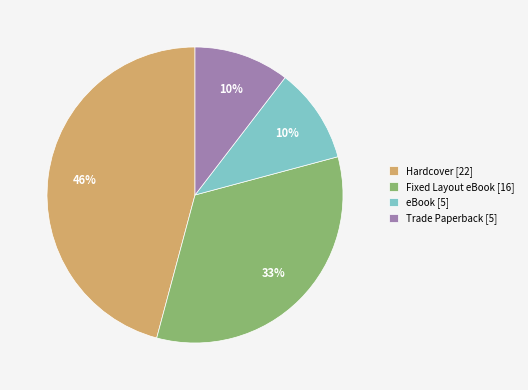

Between Hardcover and Fixed Layout eBook, which is larger?

Hardcover